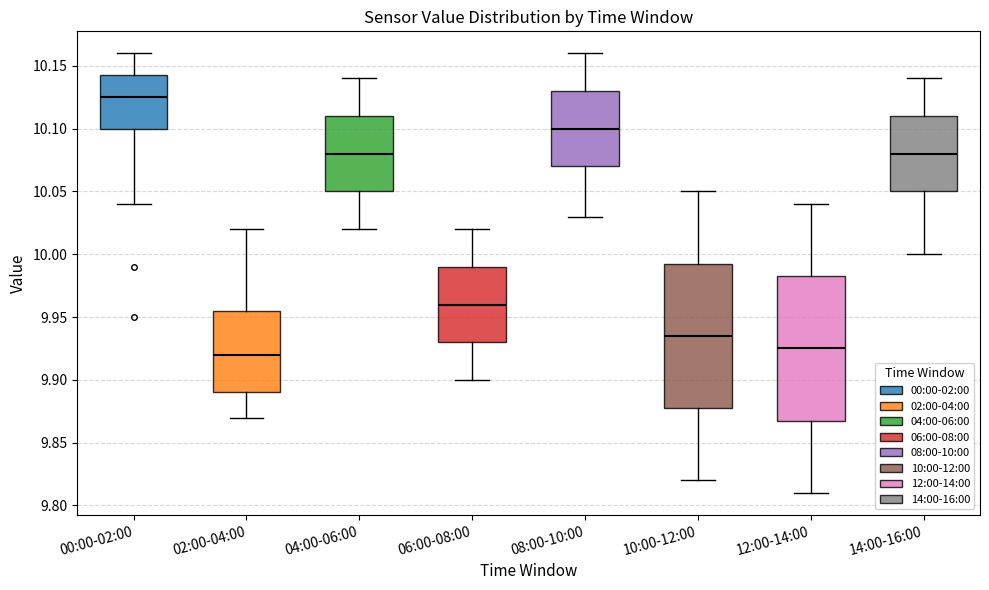

Where does the median line of the box for 00:00-02:00 sit on the y-axis? The values are not printed on the chart, so give them approximately, as read against the axis.

10.125